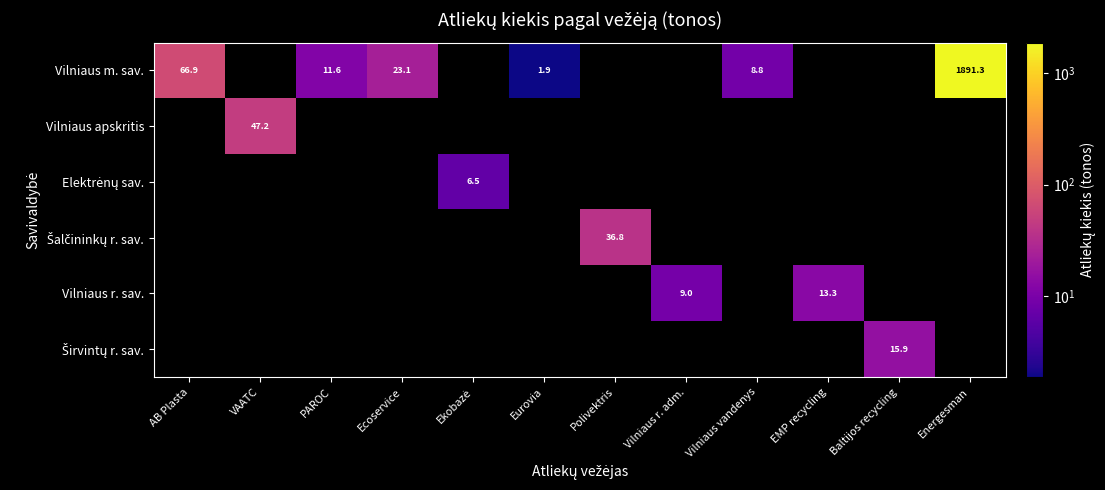

The Vilniaus m. sav. series shows 15.1 at AB Plasta. True or false?

False